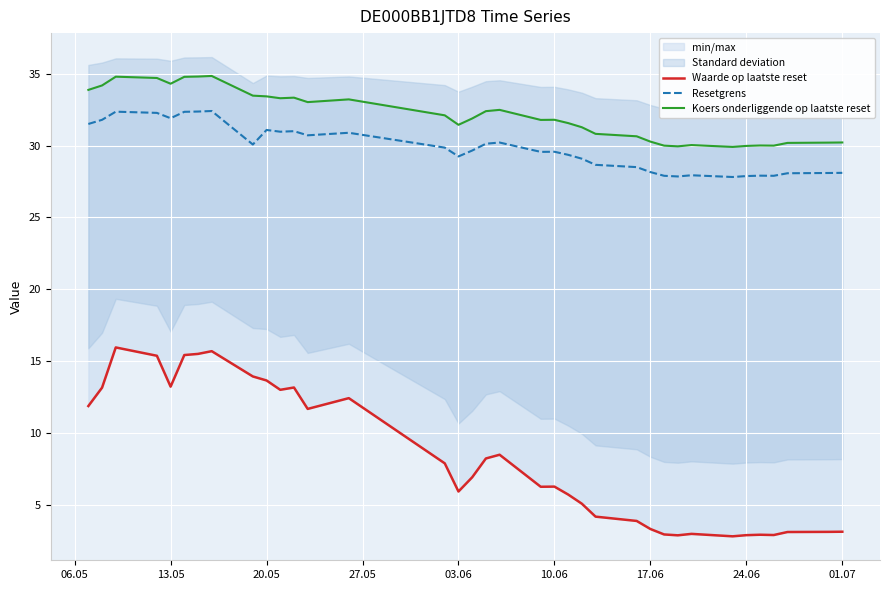

What is the maximum value for Resetgrens?

32.4